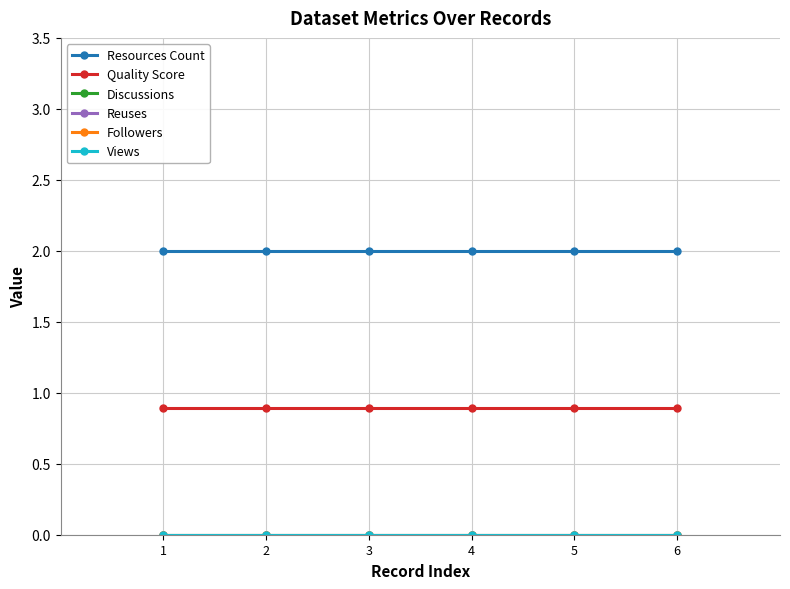

Which category has the highest value in the Discussions series?

1